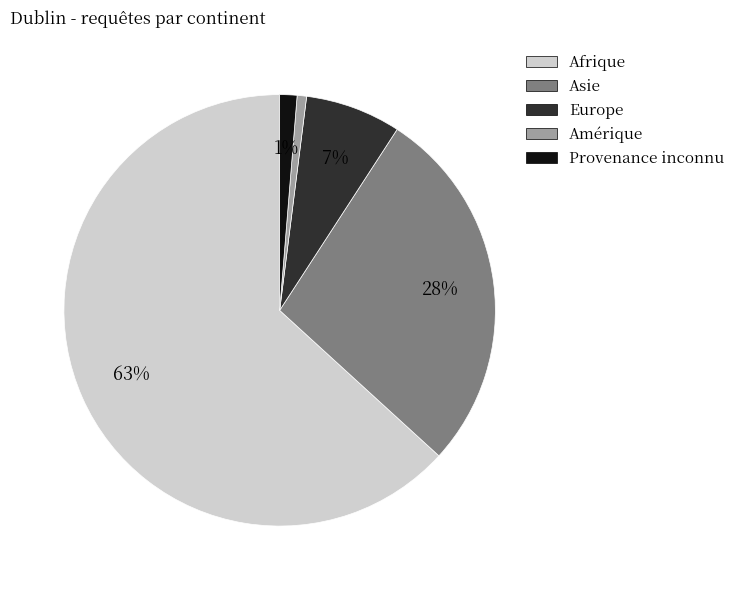

Is there any slice that represents more than half of the pie?

Yes